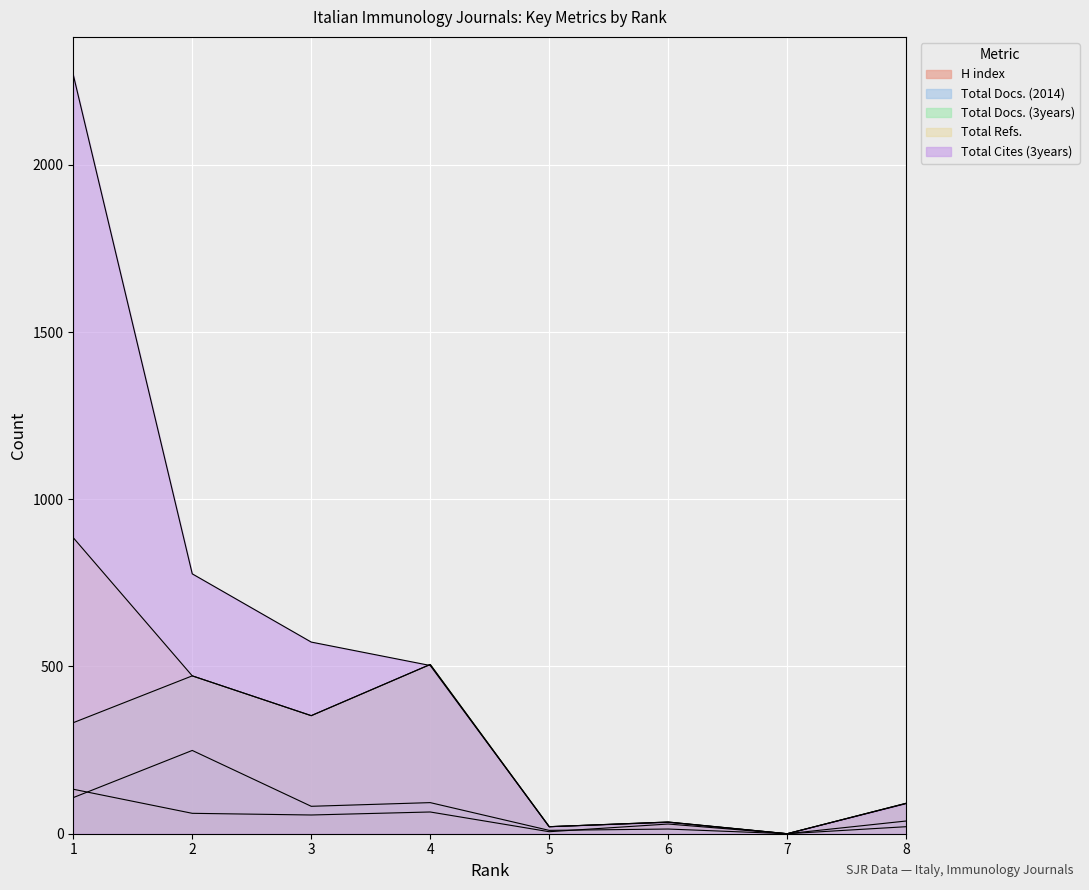

True or false: Total Docs. (2014) and Total Docs. (3years) cross at least once.

False